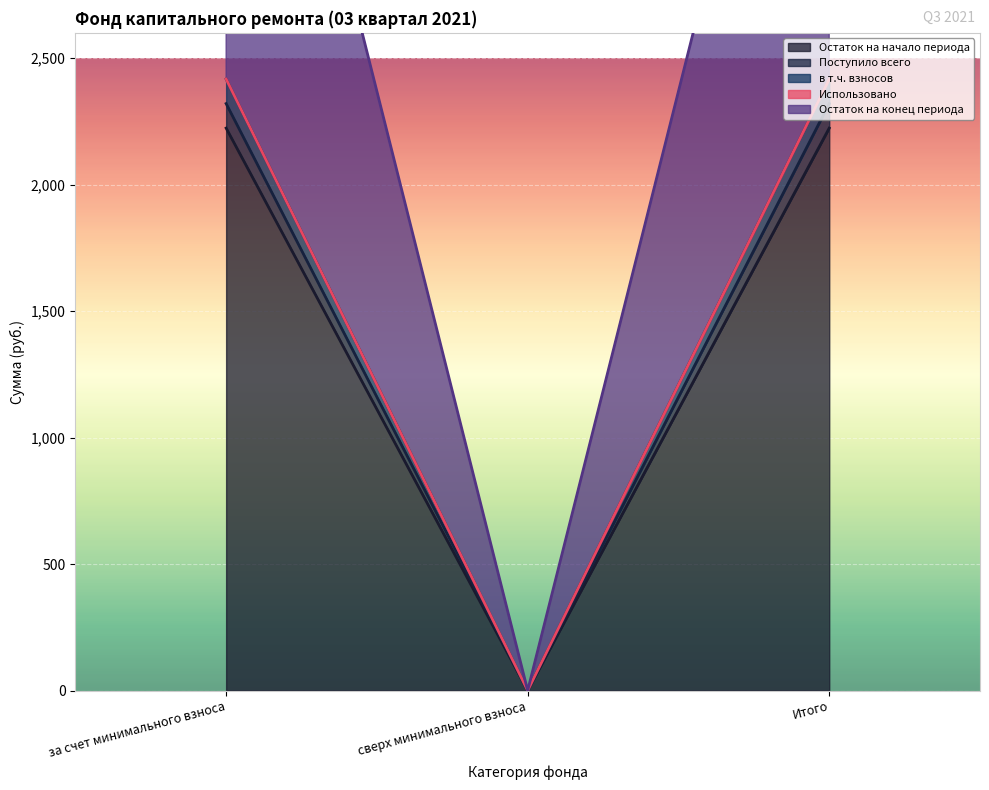

What is the average value of the в т.ч. взносов series?

1611.5